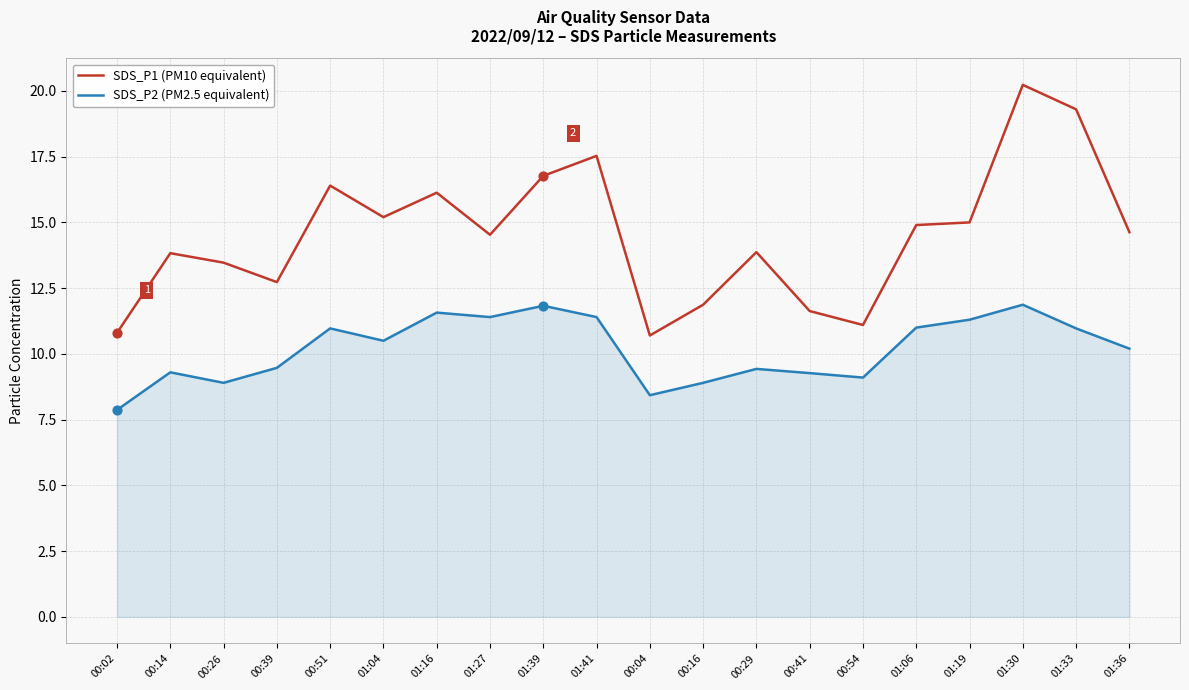

What is the total value across all series at 01:27?

25.9